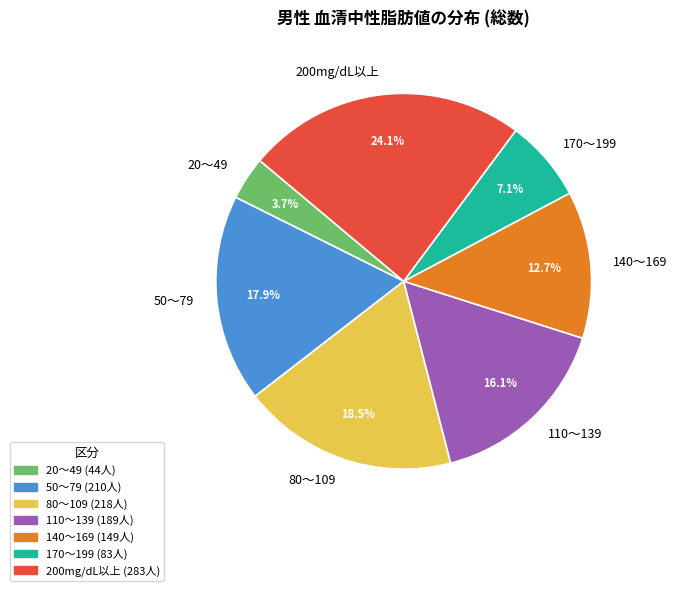

Count the number of slices in the pie.

7